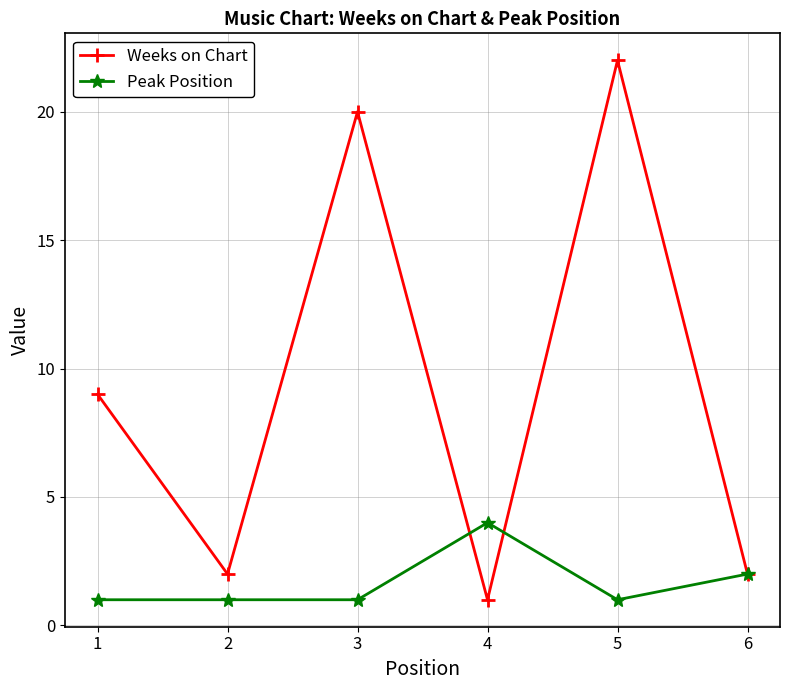

What is the value of the Weeks on Chart point at the 5th from the left?

22